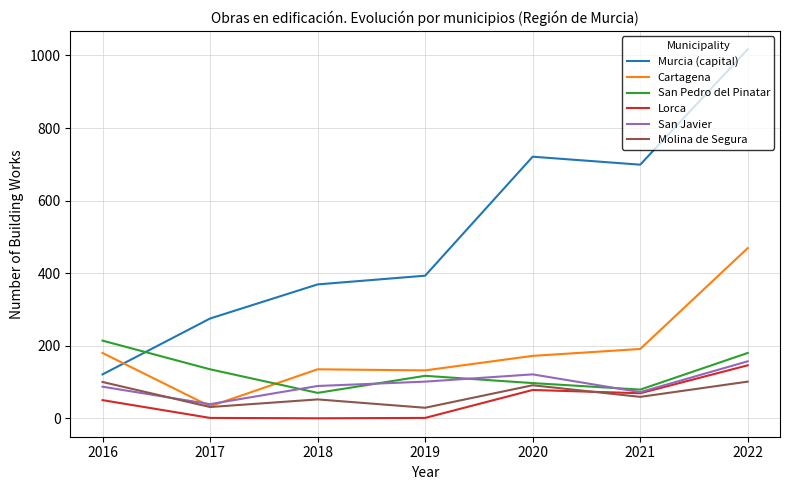

What is the lowest value of the San Pedro del Pinatar series?

70